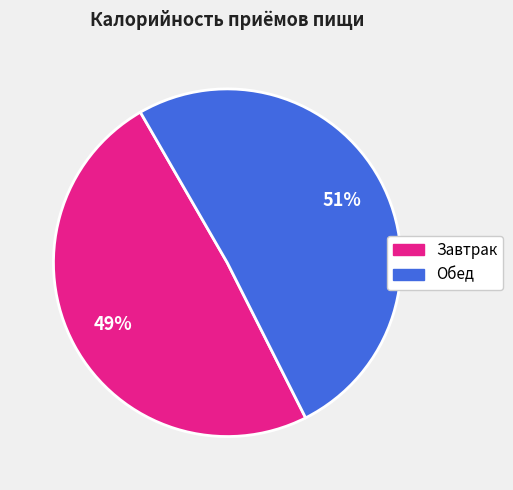

Is Обед the majority of the pie?

Yes